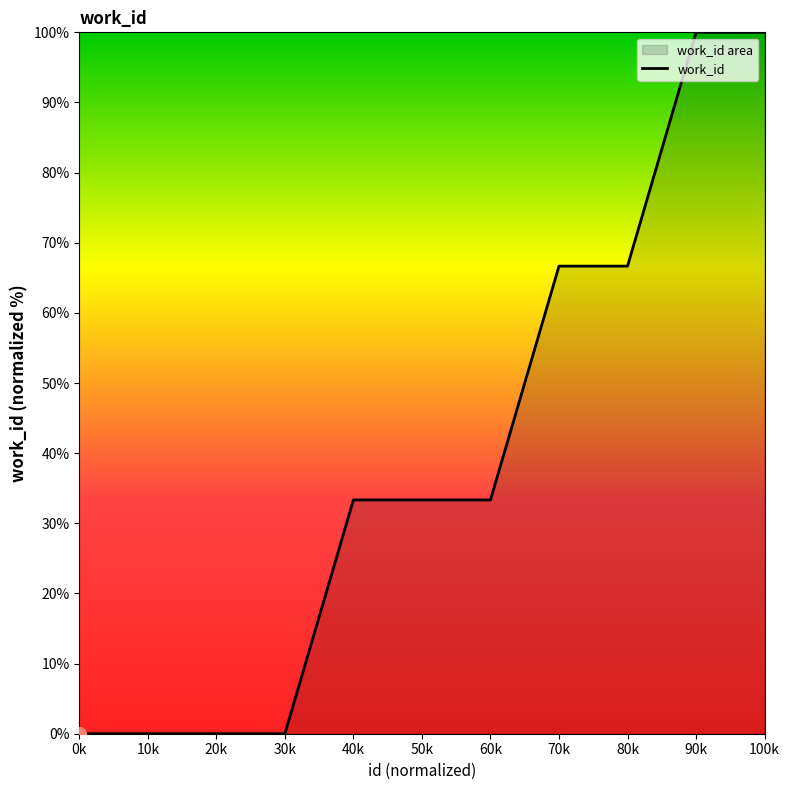

How many data points does each series have?

10